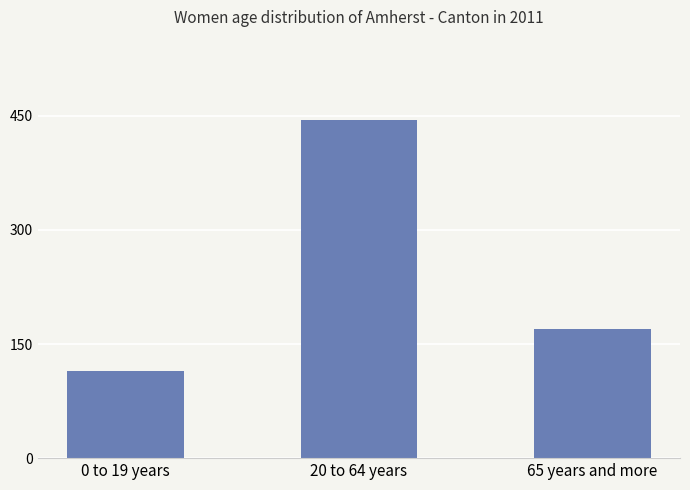

Count the number of data series in this chart.

1